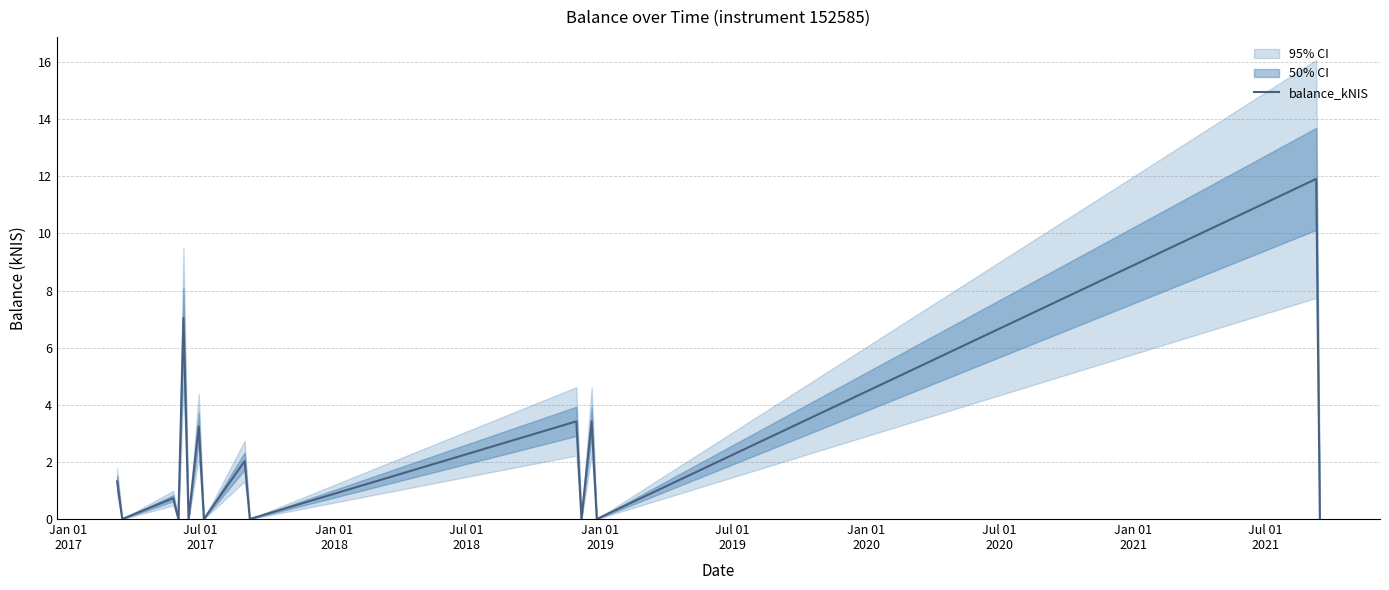

Reading left to right, list all the values displayed in this chart.

1.3	0.0	0.7	0.0	7.0	0.0	3.2	0.0	2.0	0.0	3.4	0.0	3.4	0.0	11.9	0.0